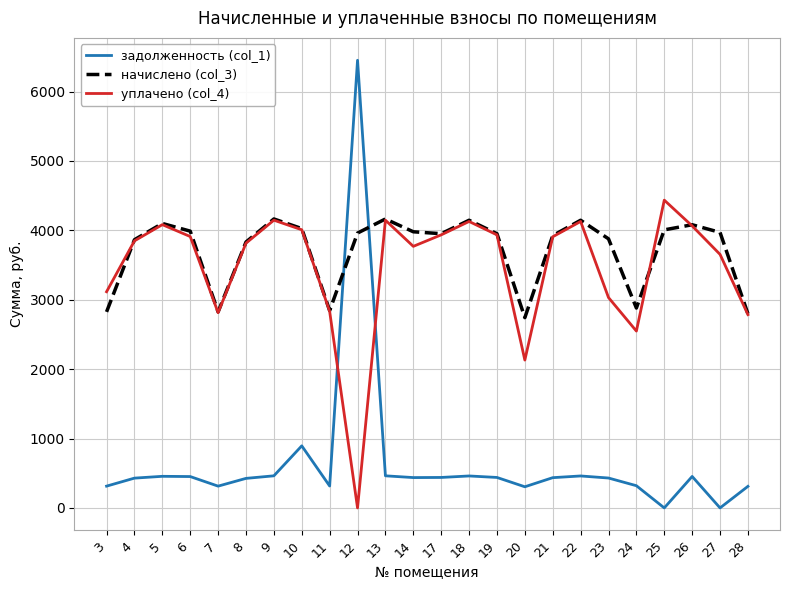

Which category has the lowest value in the уплачено (col_4) series?

12